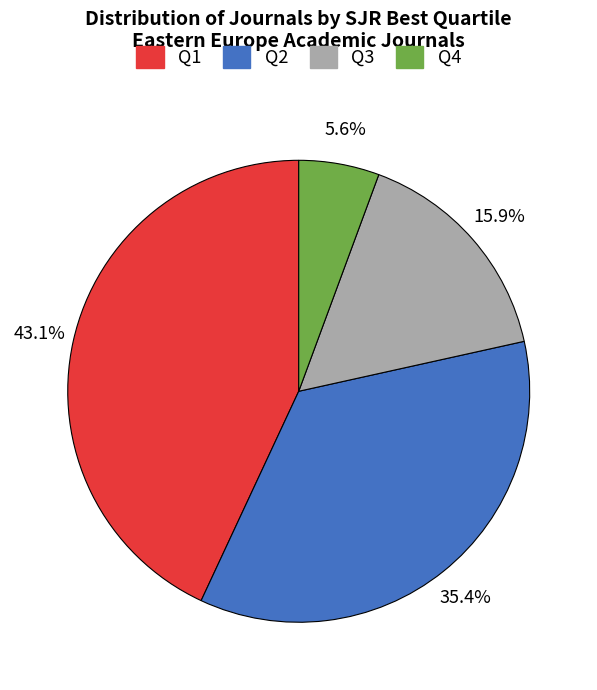

The Q4 slice represents 6% of the pie. True or false?

True